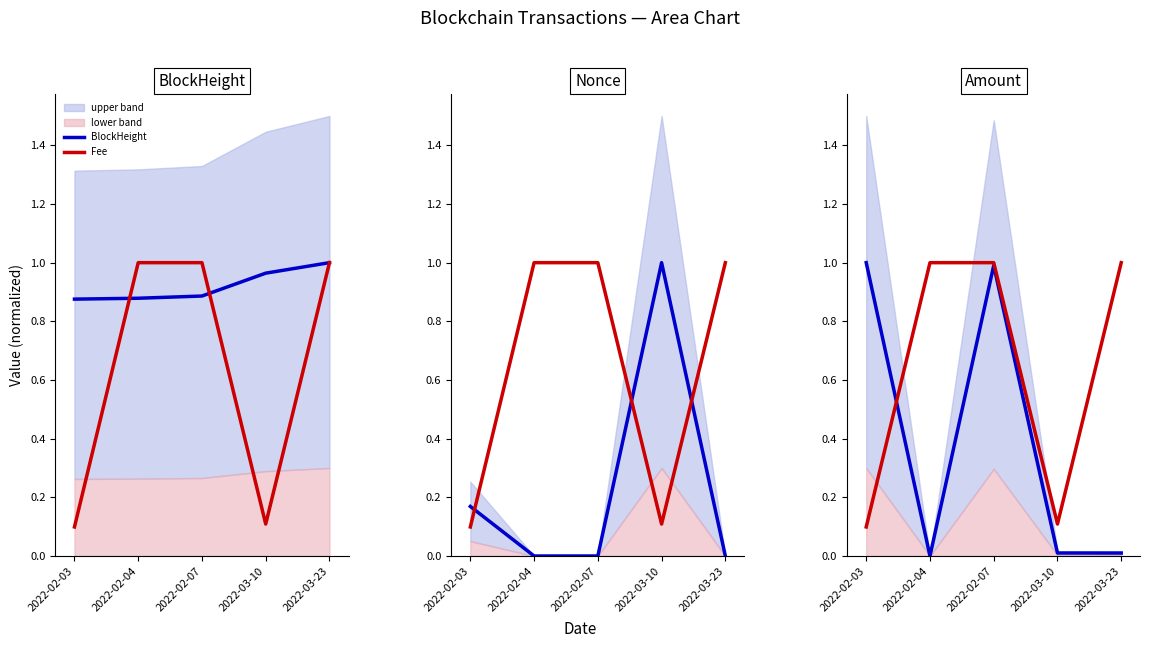

True or false: Nonce has a value of 0.0 at 2022-03-23.

False